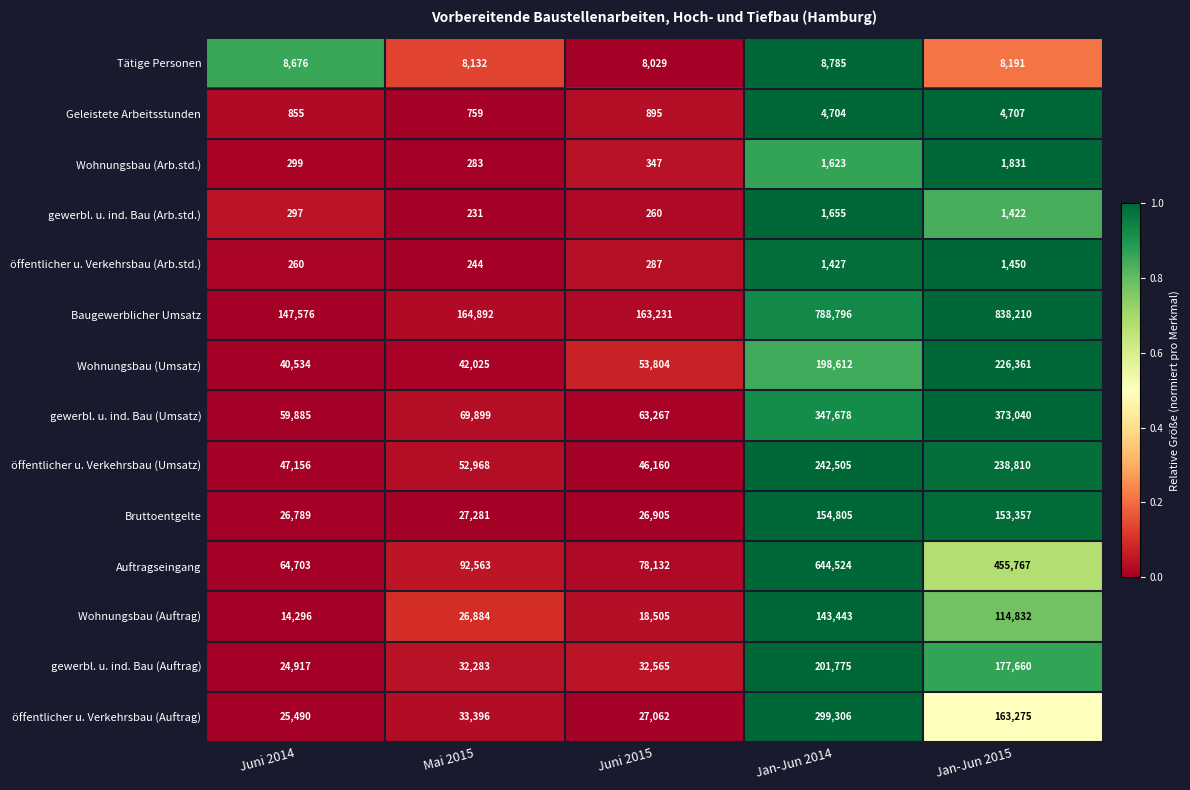

How many series are shown in this chart?

14